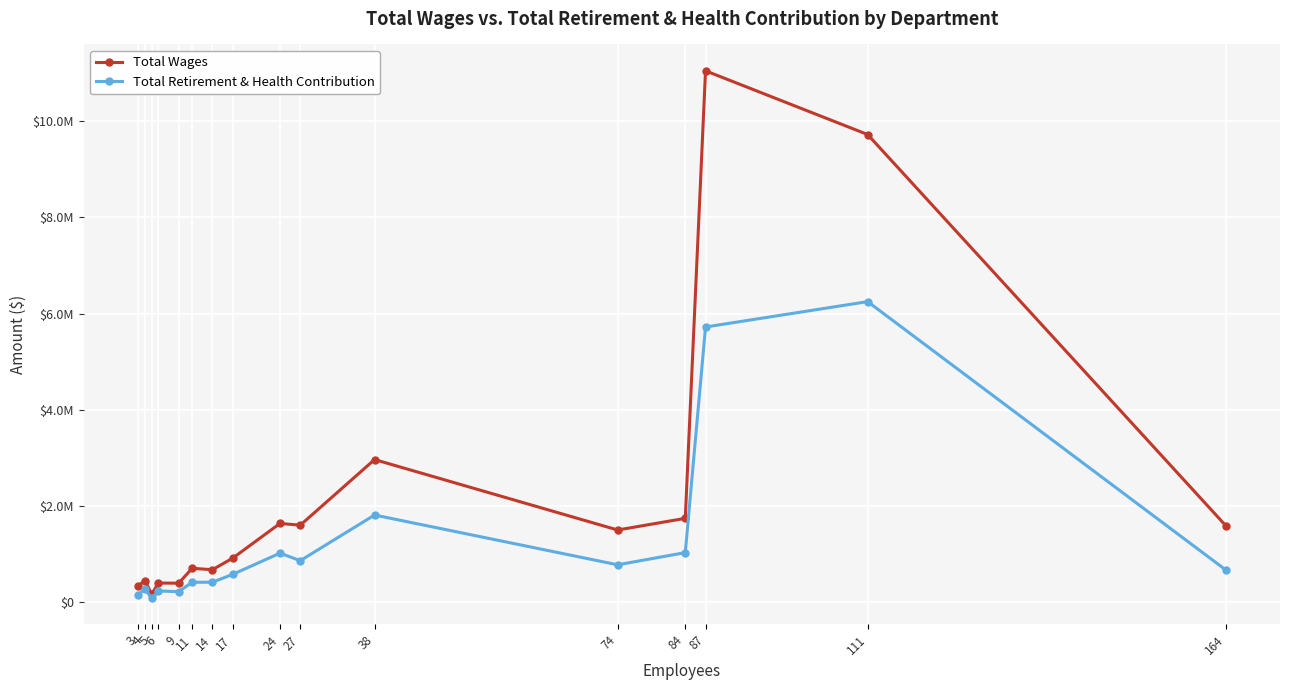

What are all the series names shown in the legend?

Total Wages, Total Retirement & Health Contribution